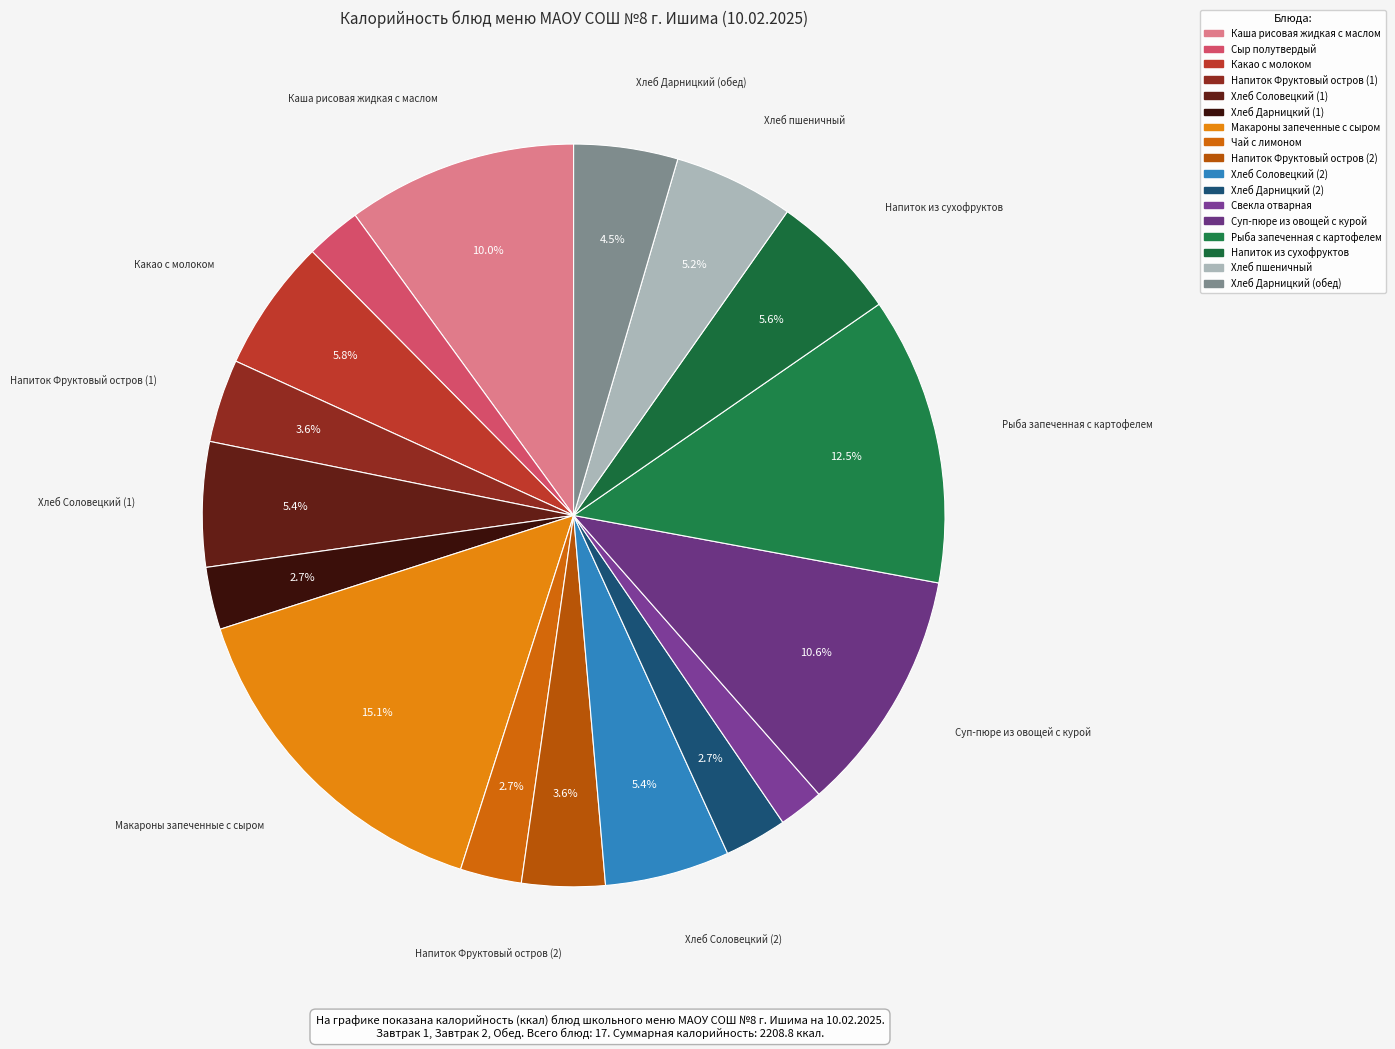

Which slice is the smallest?

Свекла отварная